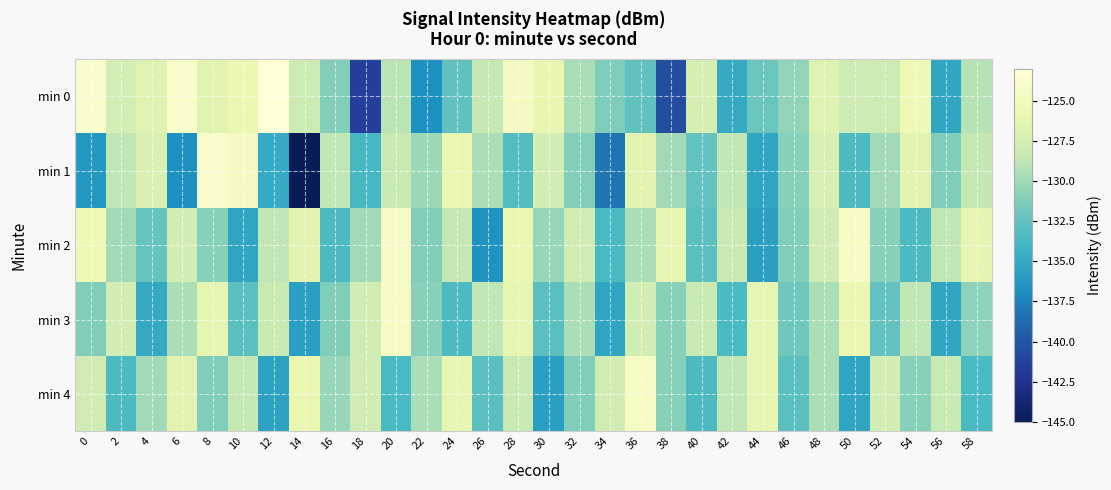

Reading left to right, what are all the values shown in this chart?

min 0: 0=-123.8	2=-127.6	4=-126.8	6=-124.0	8=-126.5	10=-125.8	12=-123.2	14=-128.1	16=-131.1	18=-141.5	20=-128.9	22=-136.7	24=-132.6	26=-128.6	28=-124.7	30=-126.1	32=-129.7	34=-131.3	36=-132.6	38=-140.5	40=-127.5	42=-134.9	44=-132.1	46=-130.5	48=-126.8	50=-128.0	52=-128.1	54=-125.4	56=-135.1	58=-129.2
min 1: 0=-136.2	2=-128.8	4=-127.1	6=-136.7	8=-124.0	10=-124.7	12=-134.8	14=-145.1	16=-128.7	18=-133.7	20=-128.3	22=-130.2	24=-126.0	26=-129.5	28=-133.2	30=-127.7	32=-131.1	34=-138.2	36=-126.5	38=-129.9	40=-132.5	42=-128.8	44=-135.2	46=-131.0	48=-127.3	50=-133.5	52=-129.9	54=-126.5	56=-131.2	58=-128.7
min 2: 0=-125.4	2=-129.9	4=-132.3	6=-127.7	8=-131.0	10=-135.2	12=-128.8	14=-126.5	16=-133.5	18=-129.9	20=-124.3	22=-131.2	24=-128.7	26=-136.5	28=-126.0	30=-130.3	32=-127.9	34=-133.7	36=-129.5	38=-126.2	40=-132.9	42=-128.3	44=-135.7	46=-131.2	48=-127.9	50=-124.5	52=-131.0	54=-133.5	56=-128.8	58=-126.2
min 3: 0=-131.2	2=-127.7	4=-134.9	6=-129.5	8=-126.2	10=-132.9	12=-128.3	14=-135.7	16=-131.2	18=-127.9	20=-124.5	22=-131.0	24=-133.5	26=-128.8	28=-126.2	30=-132.9	32=-129.5	34=-135.2	36=-127.7	38=-131.0	40=-128.3	42=-133.7	44=-126.2	46=-131.9	48=-129.5	50=-126.0	52=-132.5	54=-128.8	56=-135.2	58=-130.7
min 4: 0=-127.9	2=-133.5	4=-129.9	6=-126.5	8=-131.2	10=-128.7	12=-135.5	14=-126.0	16=-130.3	18=-127.9	20=-133.7	22=-129.5	24=-126.2	26=-132.9	28=-128.3	30=-135.7	32=-131.2	34=-127.9	36=-124.5	38=-131.0	40=-133.5	42=-128.8	44=-126.2	46=-132.9	48=-129.5	50=-135.2	52=-127.7	54=-131.0	56=-128.3	58=-133.7